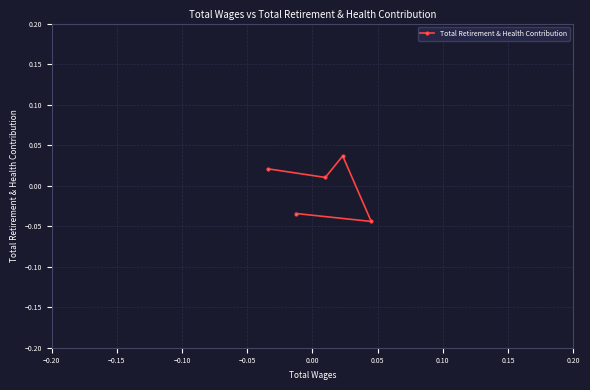

How many series are shown in this chart?

1